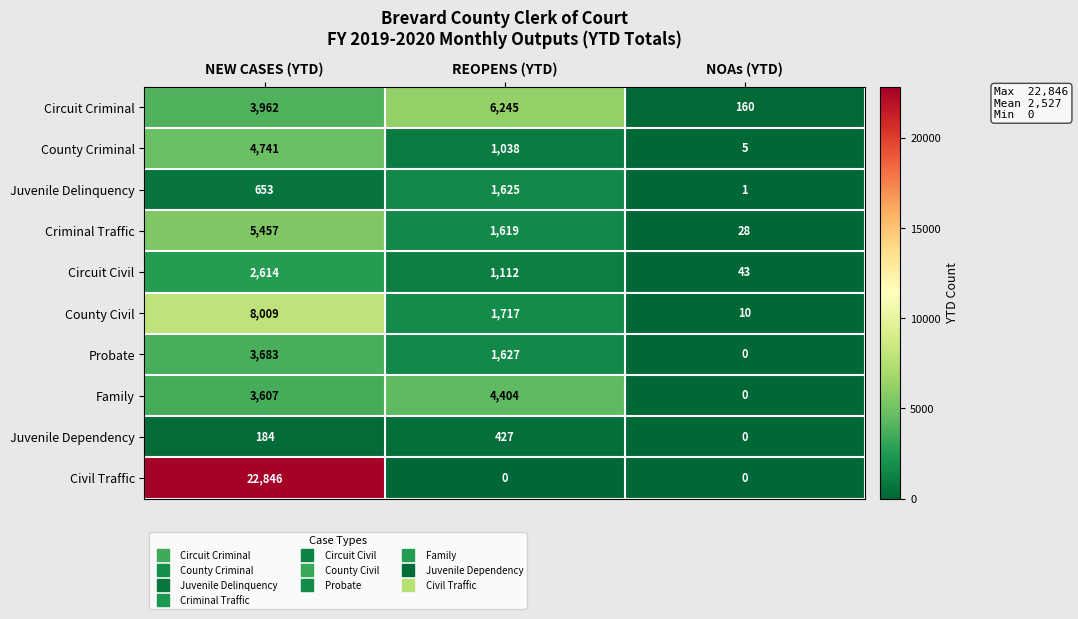

The Circuit Criminal series shows 2284 at REOPENS (YTD). True or false?

False